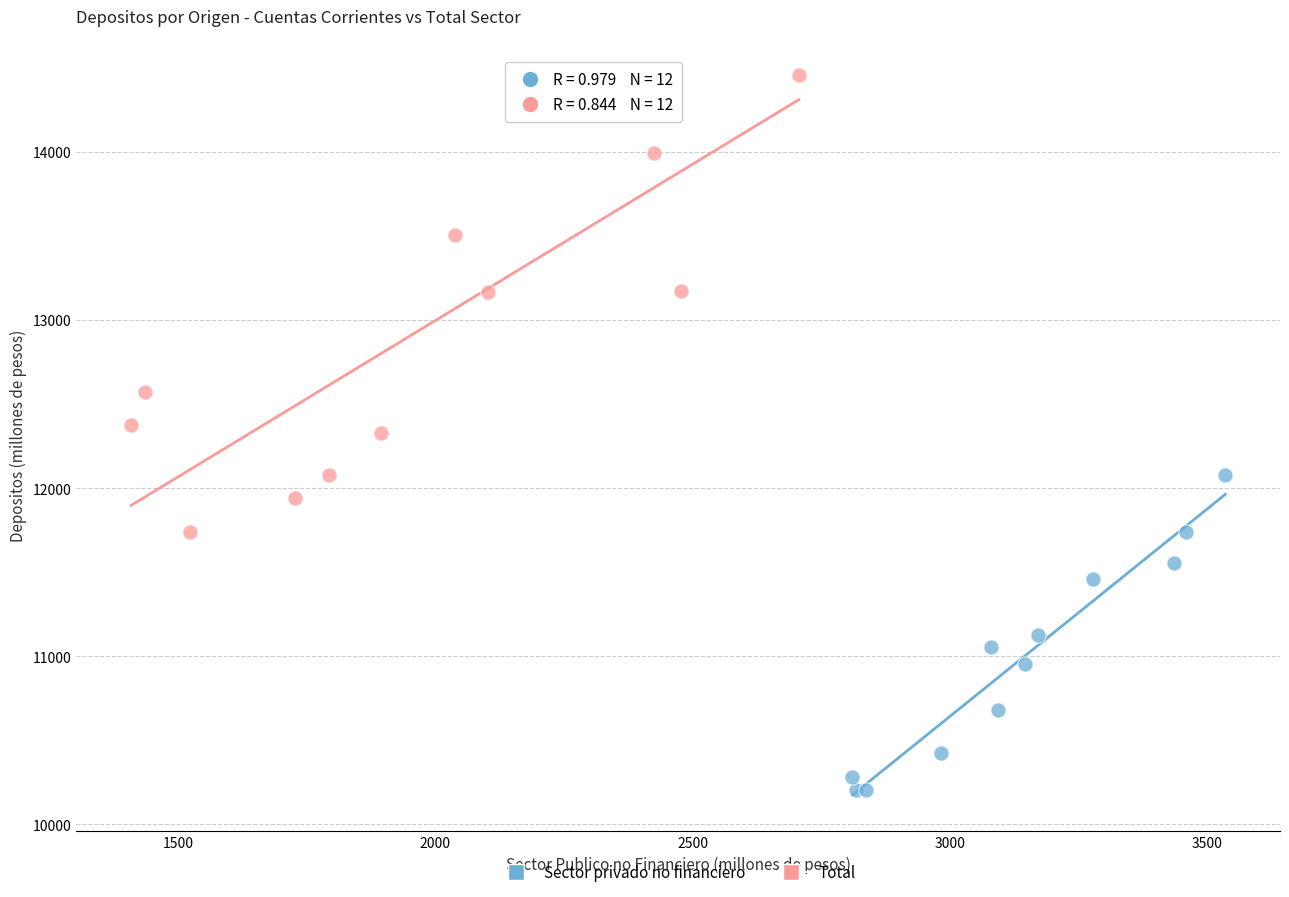

What are all the series names shown in the legend?

Sector privado no financiero, Total